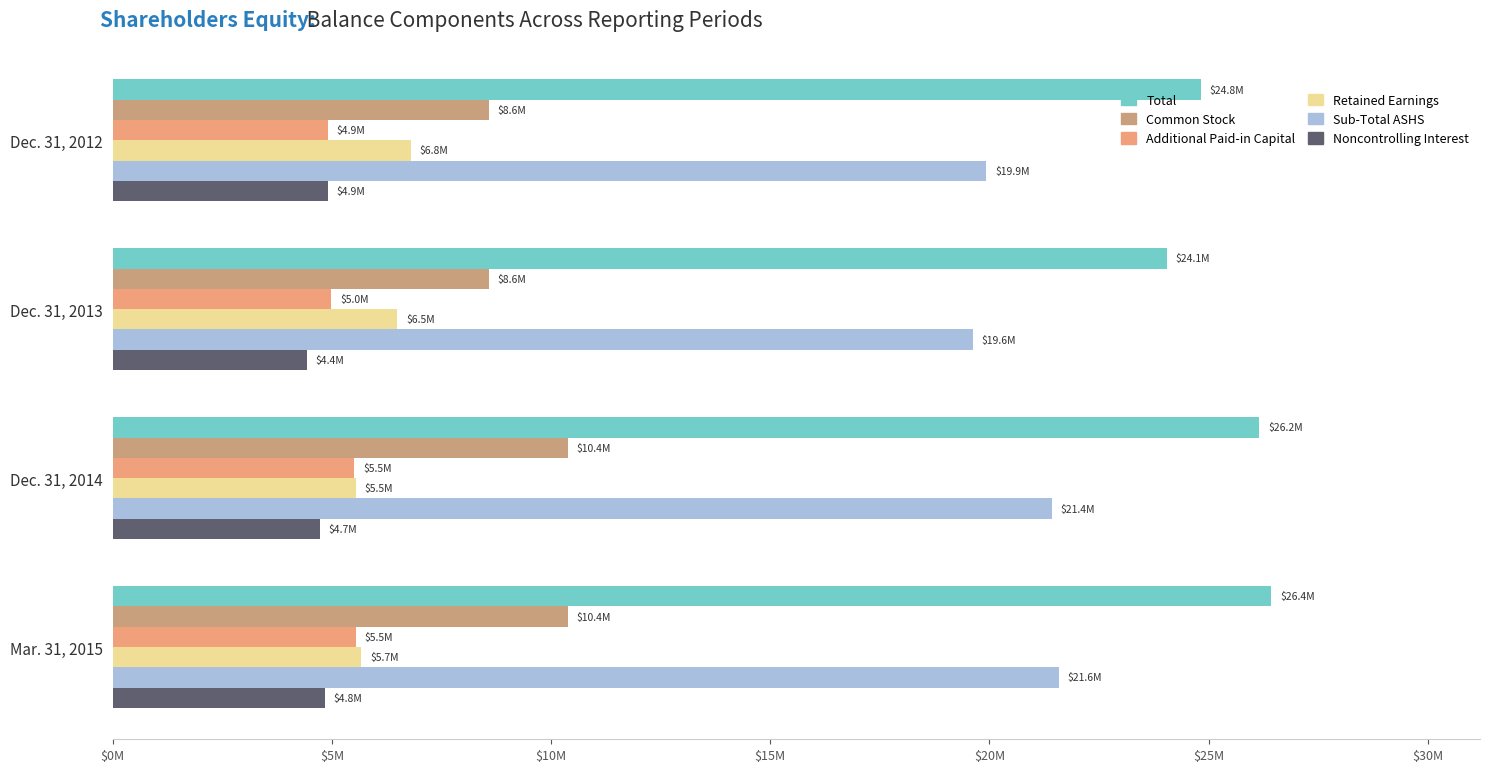

What are all the series names shown in the legend?

Total, Common Stock, Additional Paid-in Capital, Retained Earnings, Sub-Total ASHS, Noncontrolling Interest